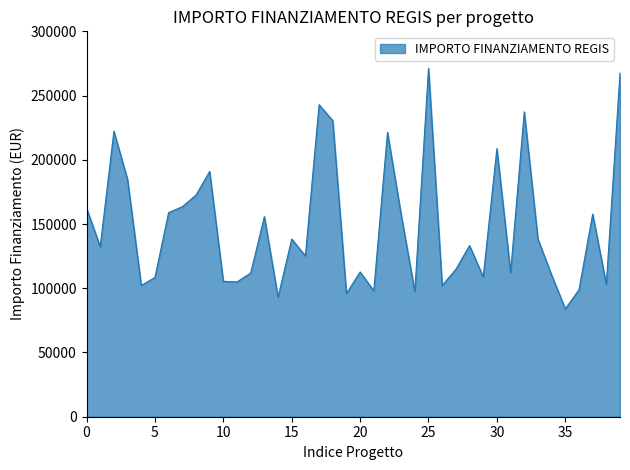

What is the smallest value displayed?

83981.8